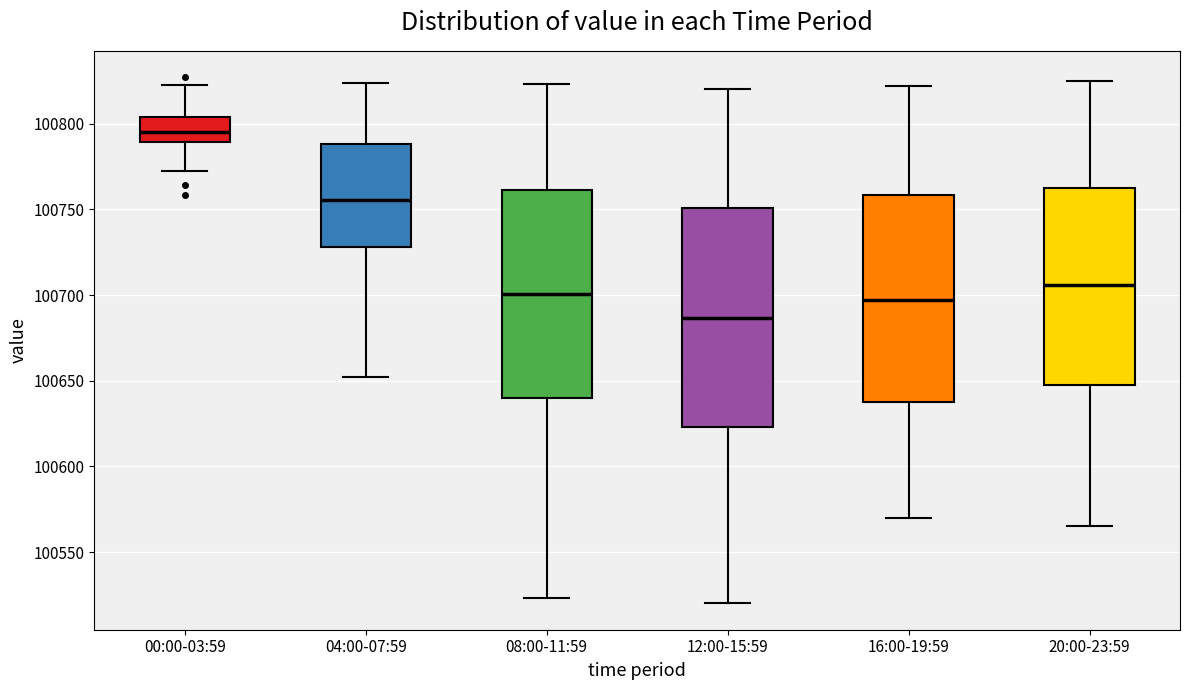

Which box has the lowest median line?

12:00-15:59